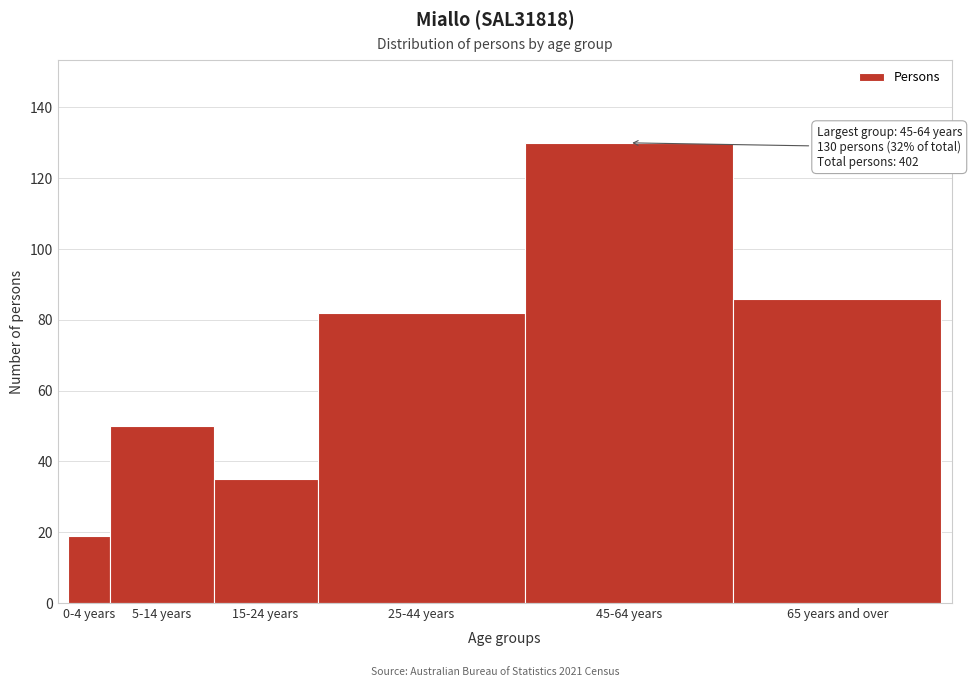

Reading left to right, what are all the values shown in this chart?

19	50	35	82	130	86